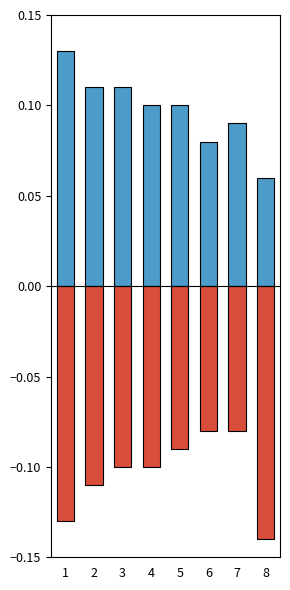

Between 3 and 6, which series saw the biggest shift?

positive